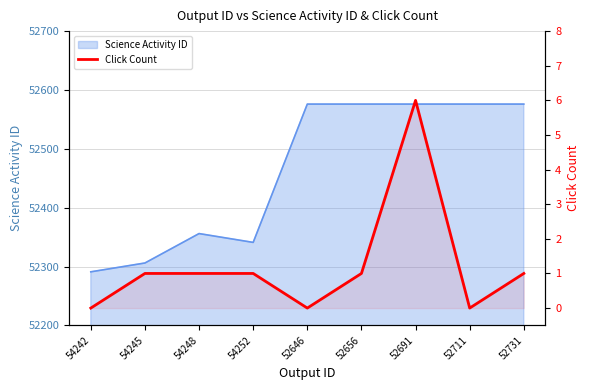

How many values are between 0 and 1?

8